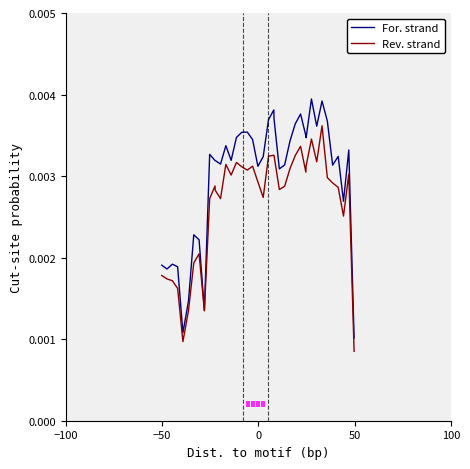

Which series has the widest spread of values?

For. strand